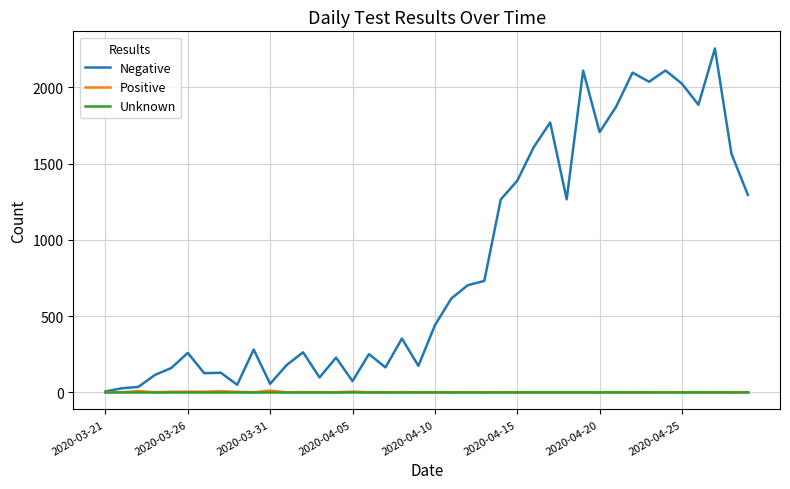

Which series has the largest total across all categories?

Negative